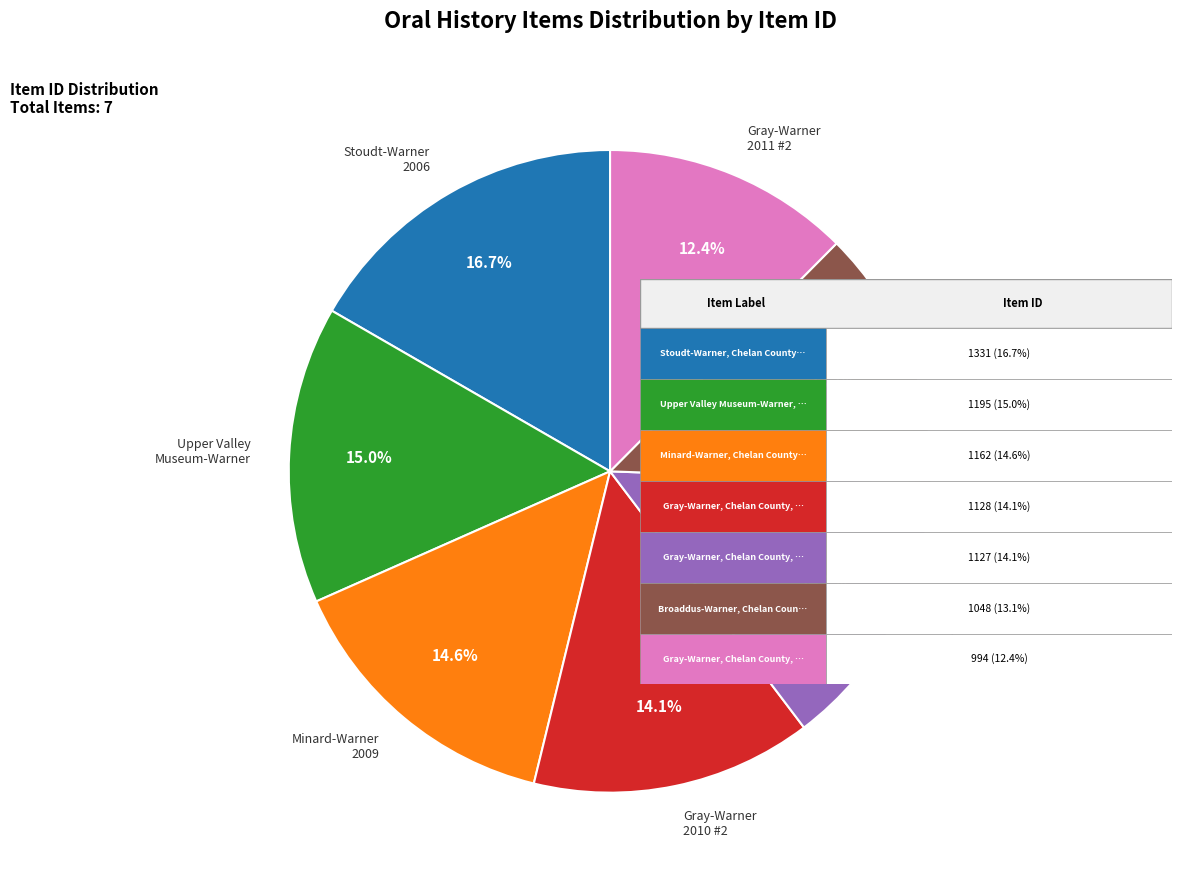

To the nearest percent, what is the average slice percentage?

14%